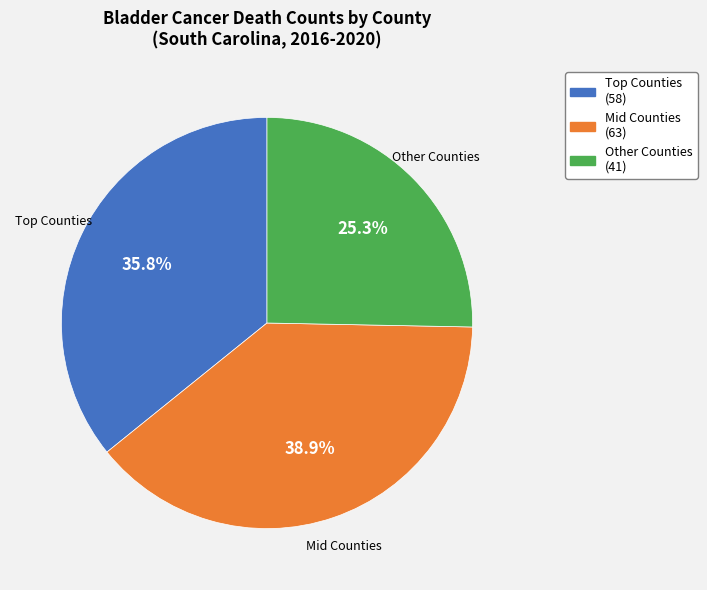

Which has a higher value, Mid Counties or Other Counties?

Mid Counties